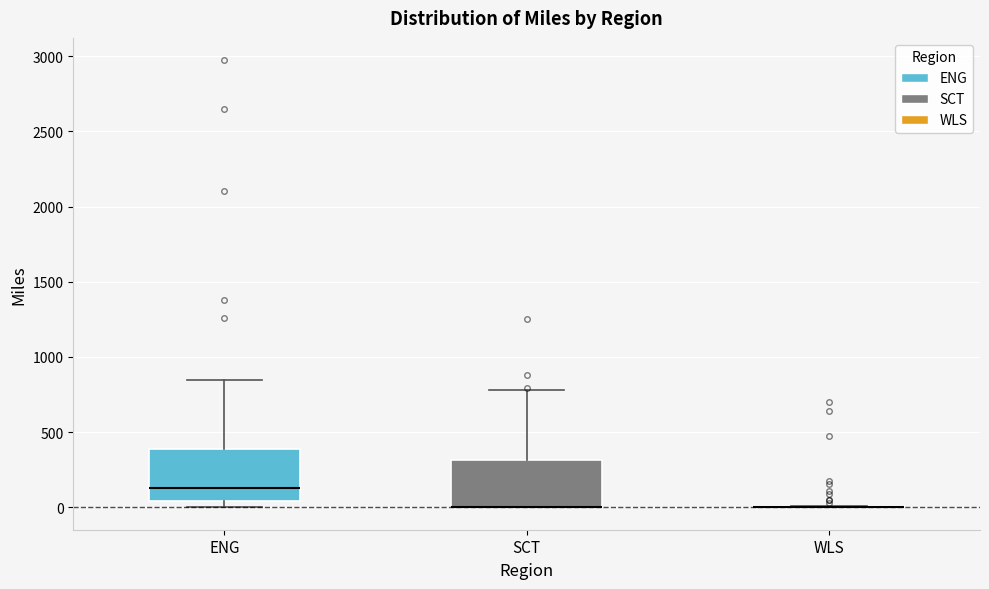

Reading left to right, read every box against the y-axis: the position of its median line, the range the box covers, and the ends of its whiskers. The values are not printed on the chart, so give them approximately, as read against the axis.

ENG: median 150, box 50 to 400, whiskers 0 to 850
SCT: median 0 (drawn on the box's lower edge), box 0 to 300, whiskers 0 to 800
WLS: box collapsed to a line at 0, whiskers 0 to 0